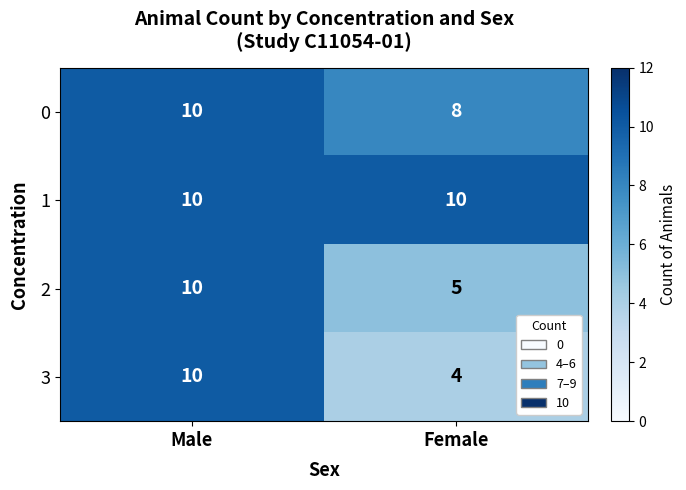

What is the total value across all series at Male?

40